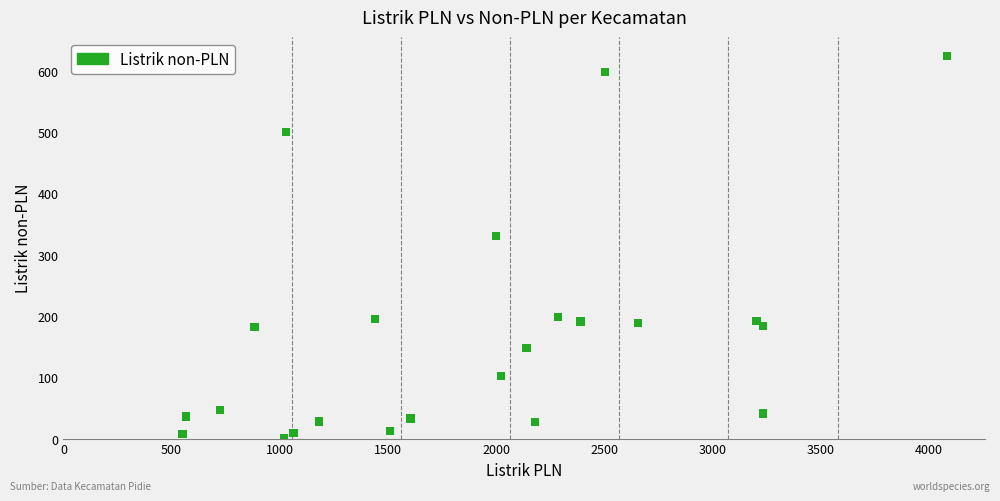

What is the range of X values (max minus min)?

3533